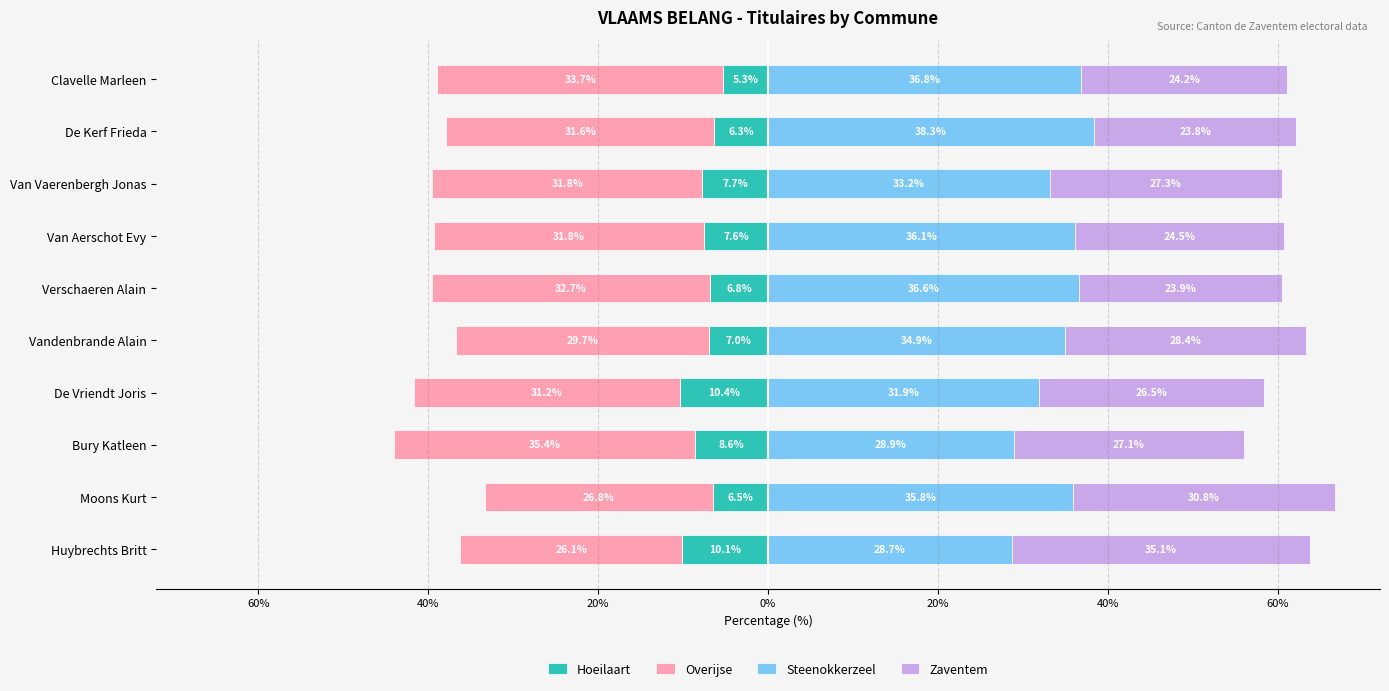

Between Bury Katleen and De Kerf Frieda, which is larger?

De Kerf Frieda